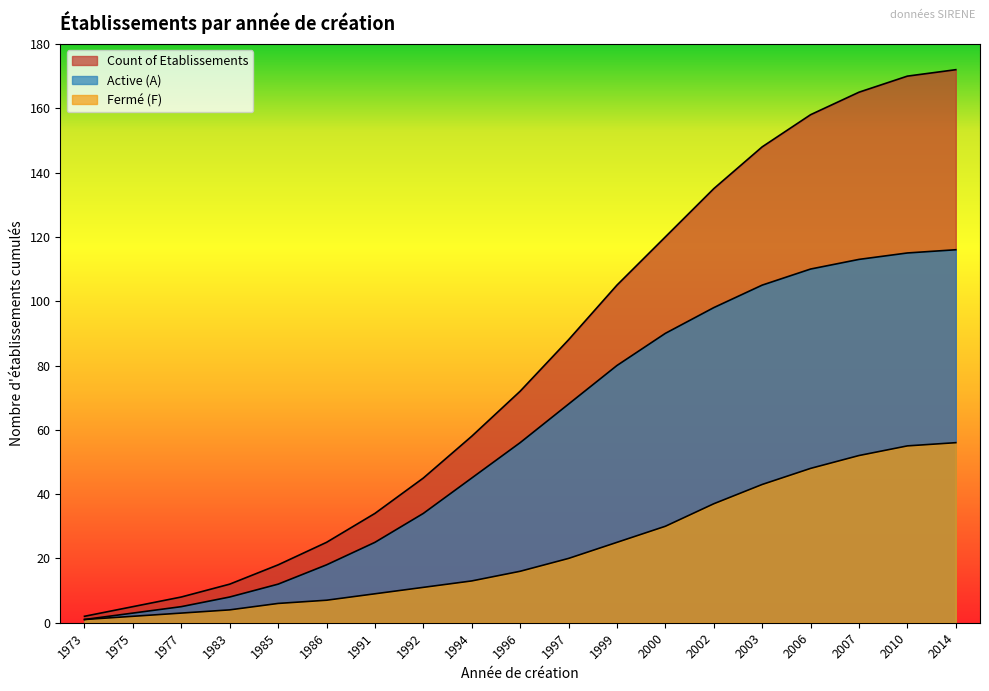

True or false: Count of Etablissements has more than 0 points higher than both neighbors.

False